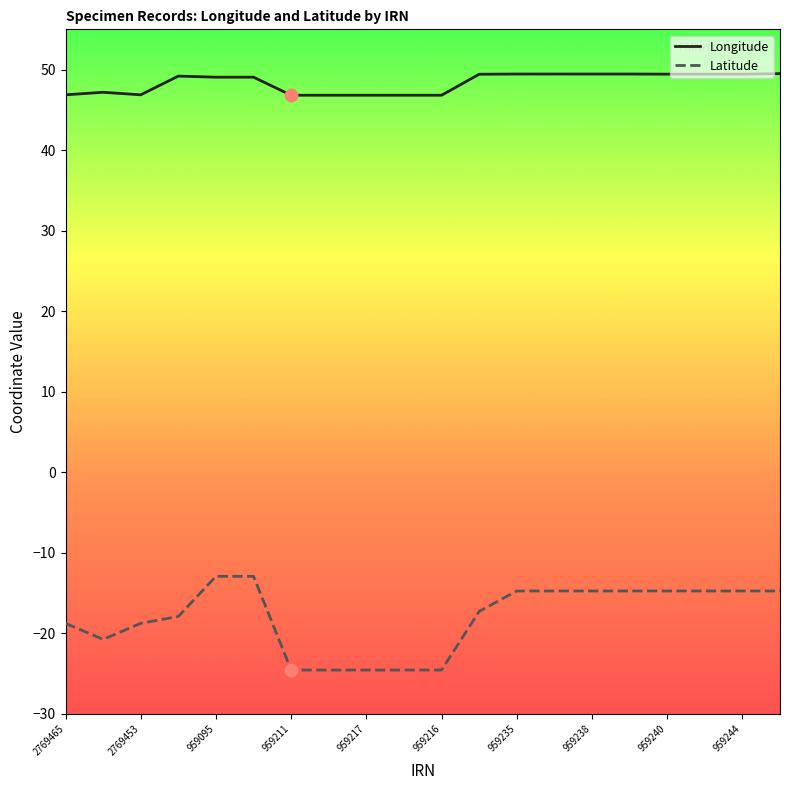

Which series has the largest range (max minus min)?

Latitude